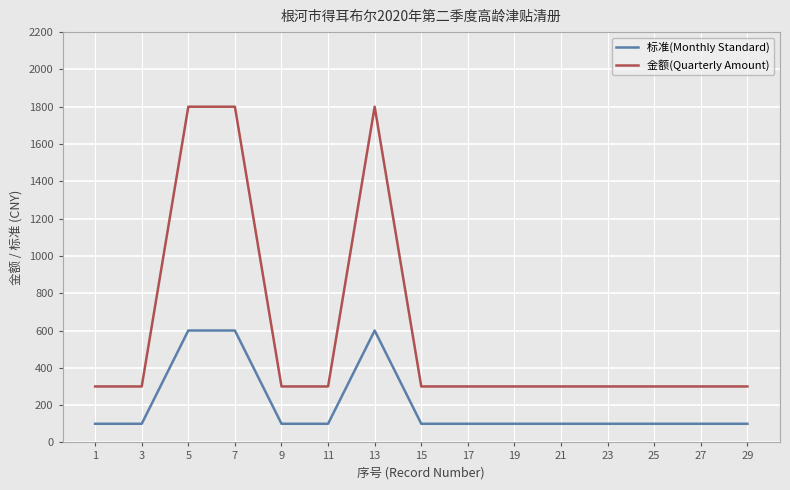

What is the difference between the 金额(Quarterly Amount) values at 17 and 5?

1500